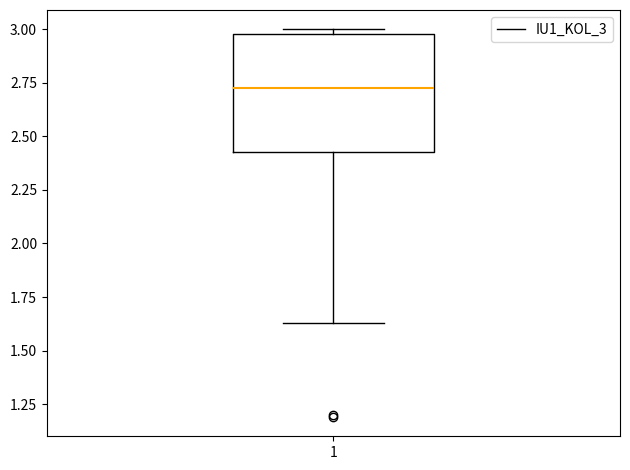

Transcribe this box plot: give where the median line is, the range the box spans, and where the two whiskers end, as read against the y-axis. The values are not printed on the chart, so give them approximately, as read against the axis.

median 2.75, box 2.45 to 3.00, whiskers 1.65 to 3.00 (just above the box's upper edge)